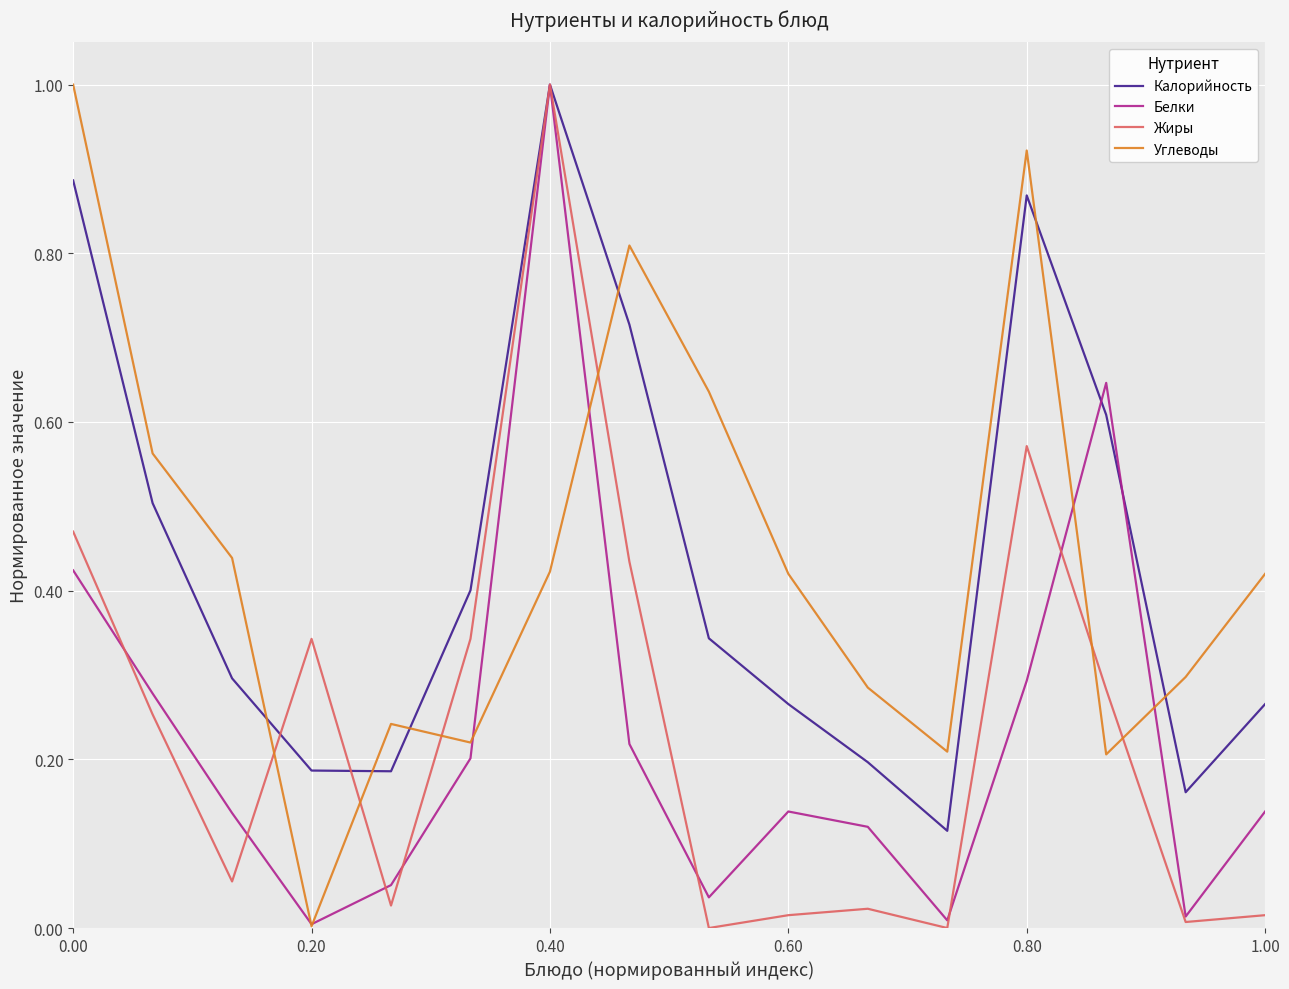

True or false: Углеводы and Калорийность cross at least once.

True